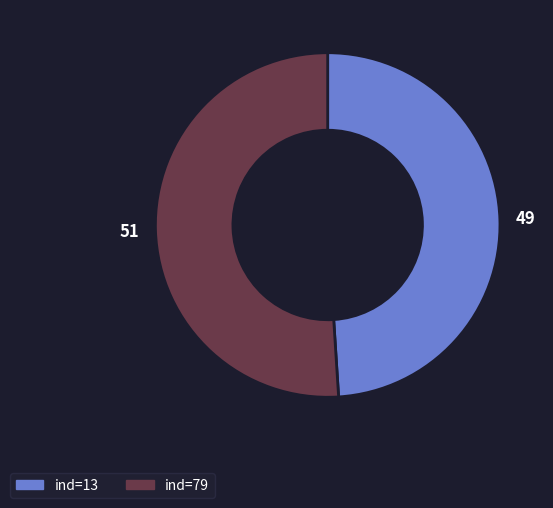

Which category has the biggest portion of the pie?

ind=79